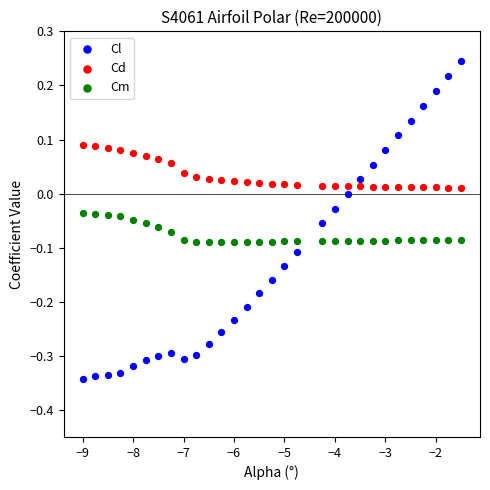

What are all the series names shown in the legend?

Cl, Cd, Cm